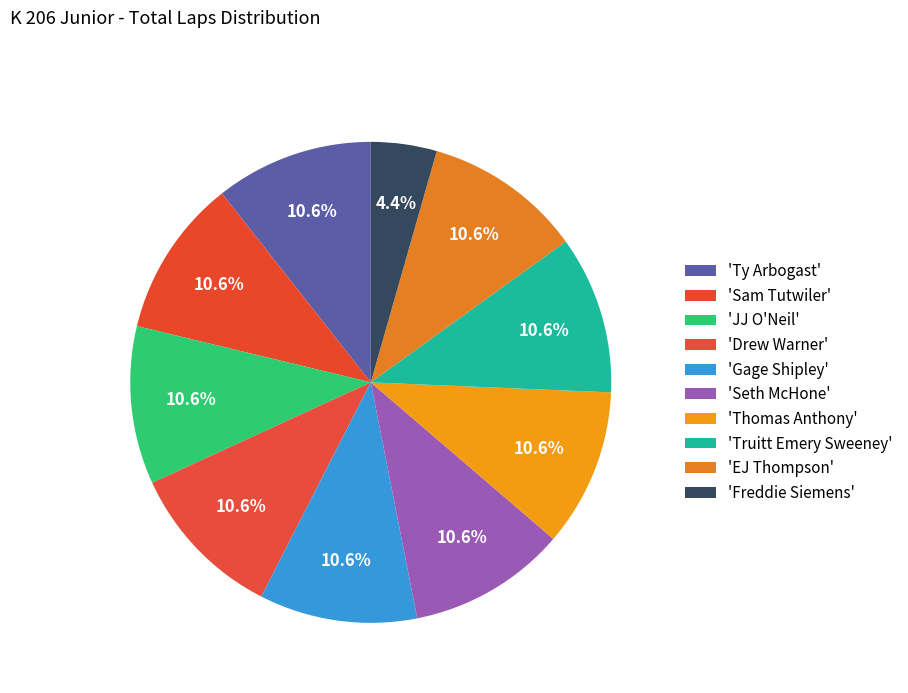

Which category has the biggest portion of the pie?

Ty Arbogast